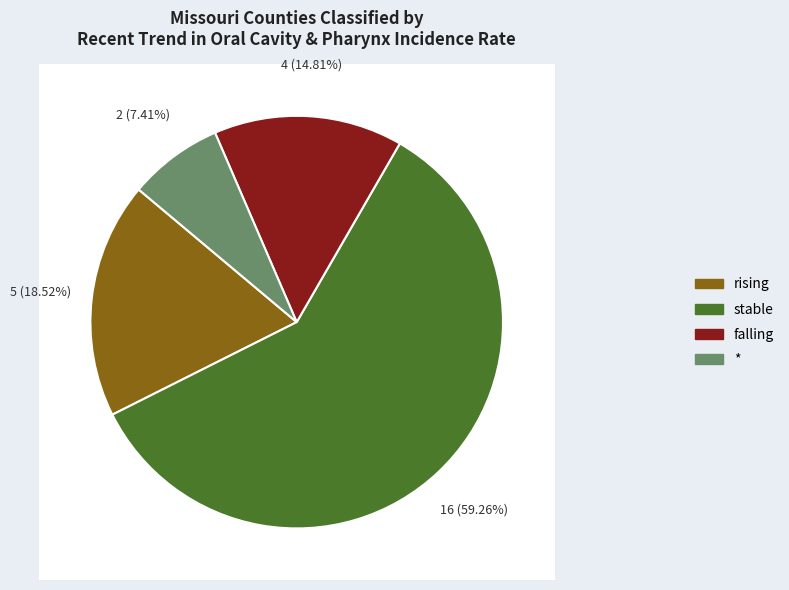

How many slices are in this pie chart?

4